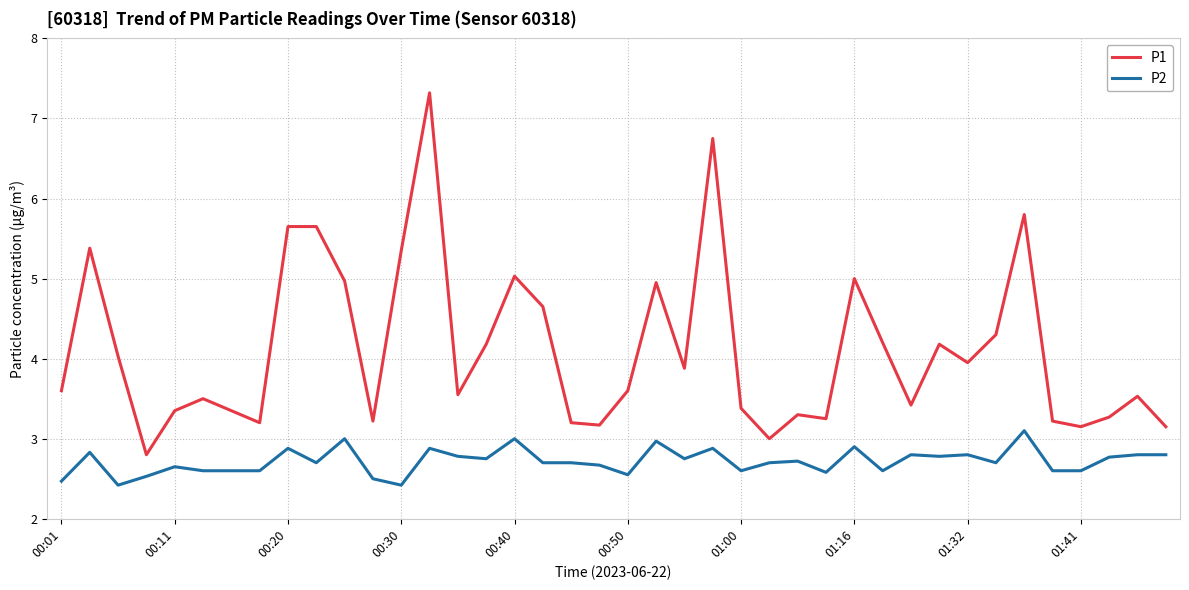

Rank the series by their maximum value, from lowest to highest.

P2, P1